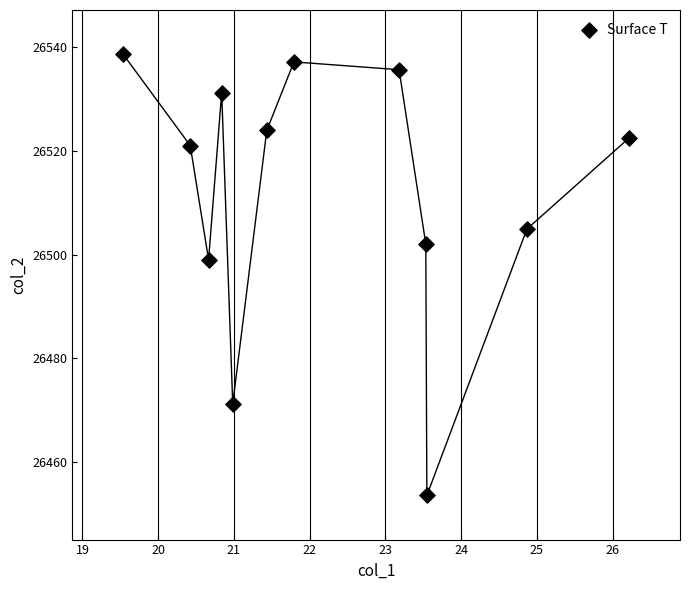

What is the range of X values (max minus min)?

6.7